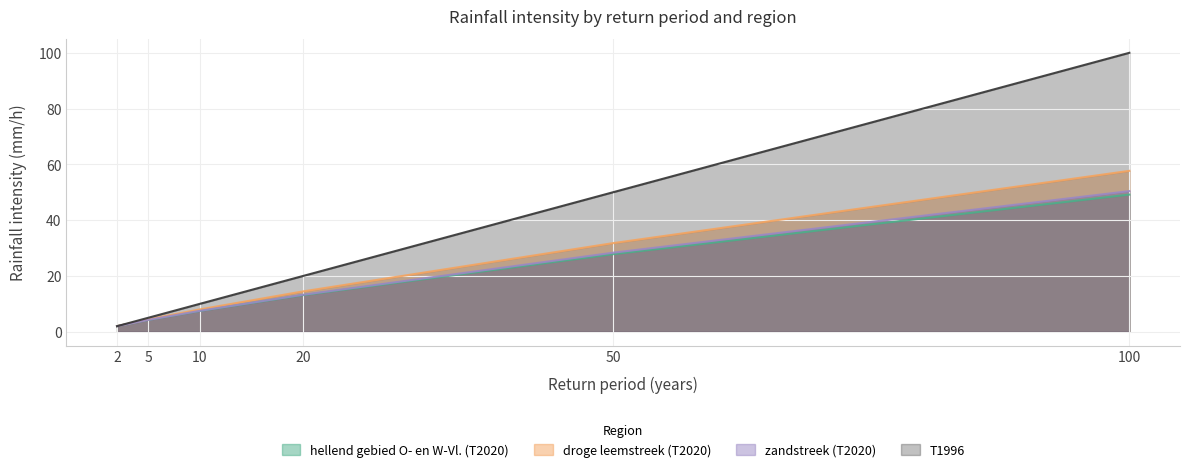

Reading right to left, what are all the values shown in this chart?

hellend gebied O- en W-Vl. (T2020): 49.2	27.8	13.1	7.5	4.3	2.0
droge leemstreek (T2020): 57.7	31.8	14.5	8.0	4.4	2.0
zandstreek (T2020): 50.4	28.3	13.3	7.5	4.2	2.0
T1996: 100.0	50.0	20.0	10.0	5.0	2.0